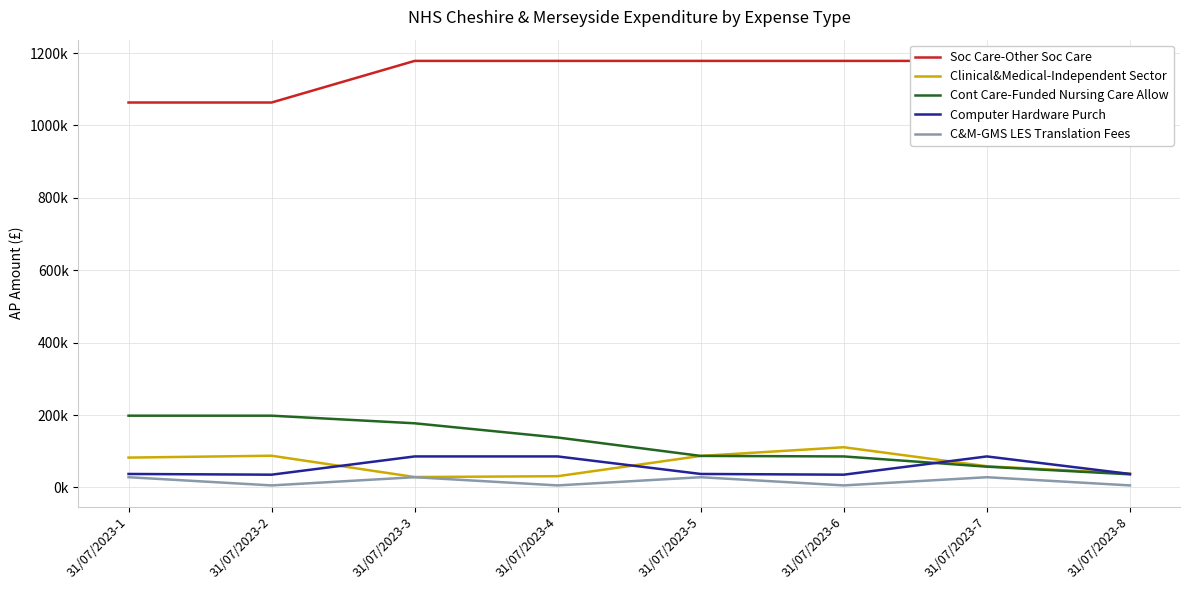

Where is the first local maximum for Clinical&Medical-Independent Sector?

31/07/2023-2